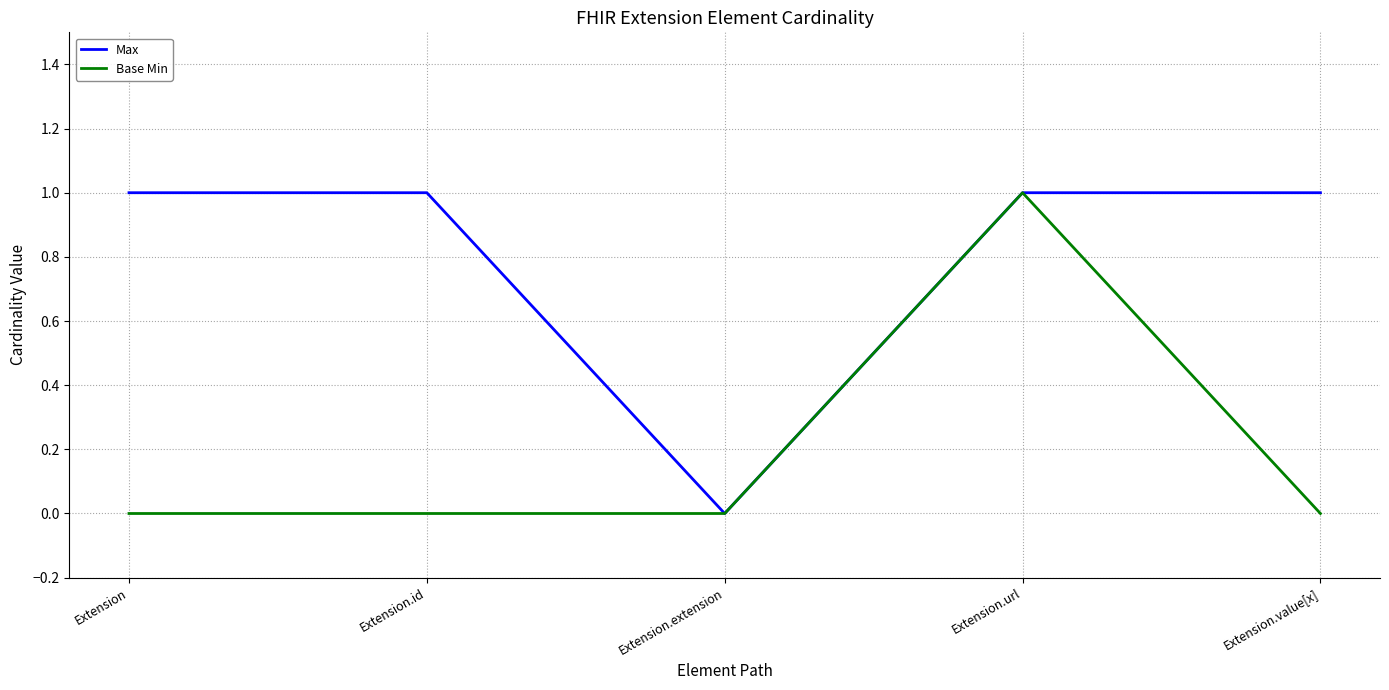

At which category is the sum across all series the highest?

Extension.url